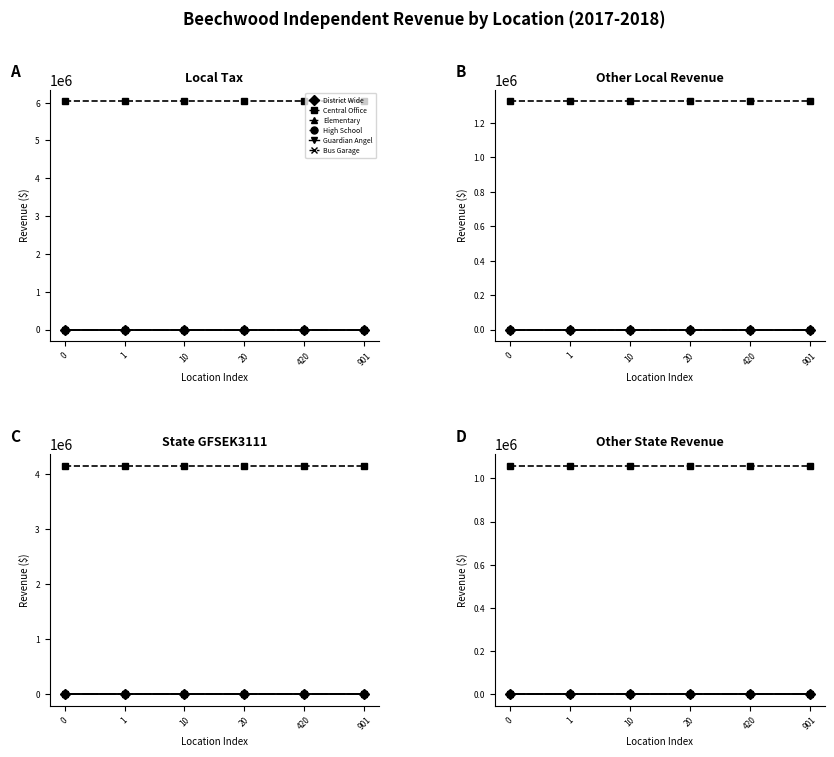

True or false: Central Office and Bus Garage cross at least once.

False